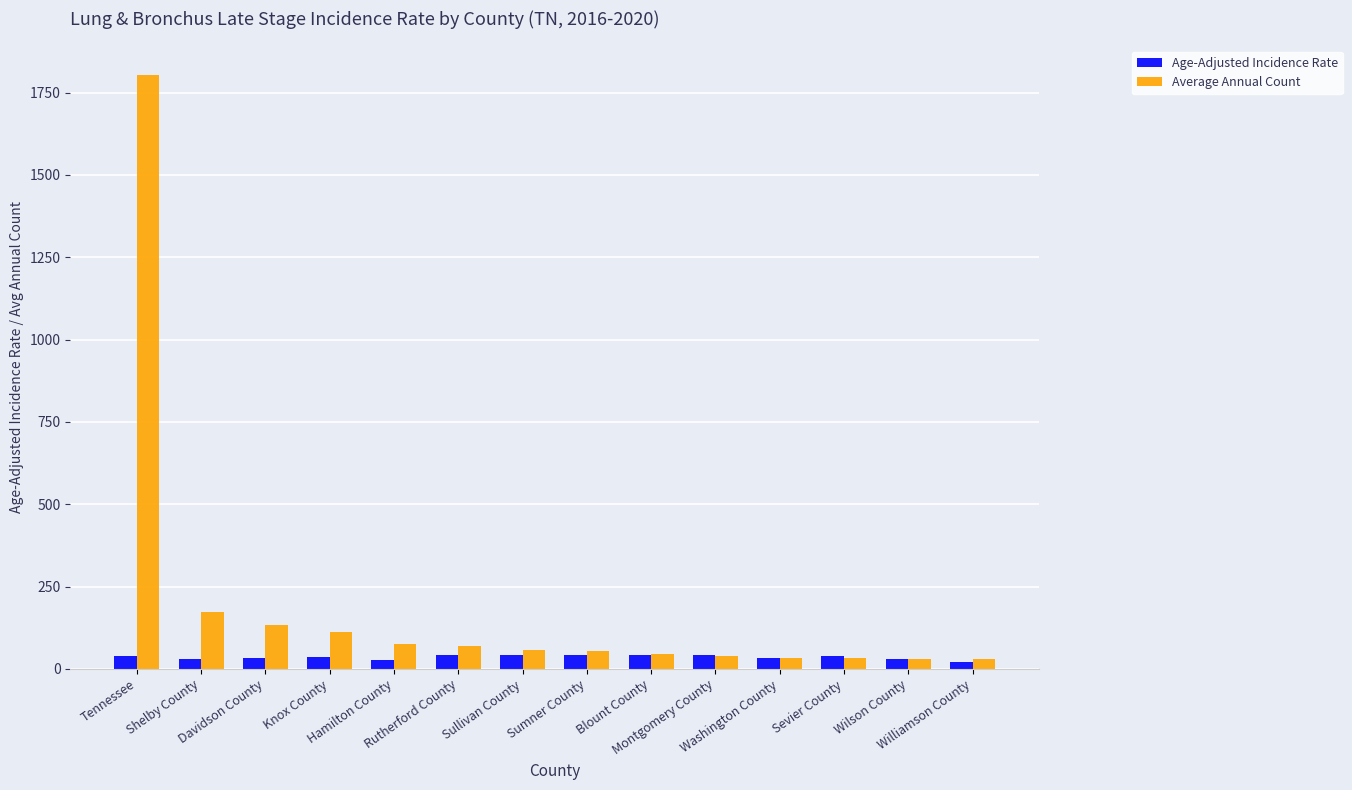

How many data points in Age-Adjusted Incidence Rate are above 37?

7